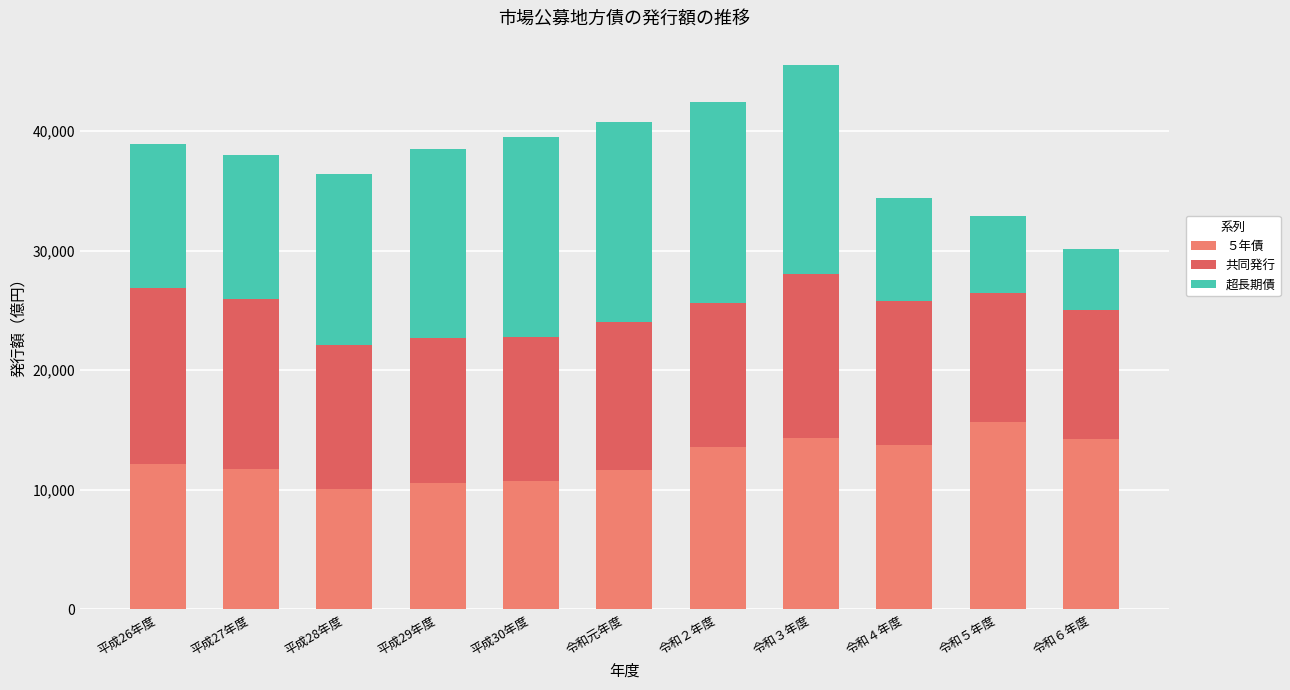

At how many categories does at least one series exceed 11064?

11